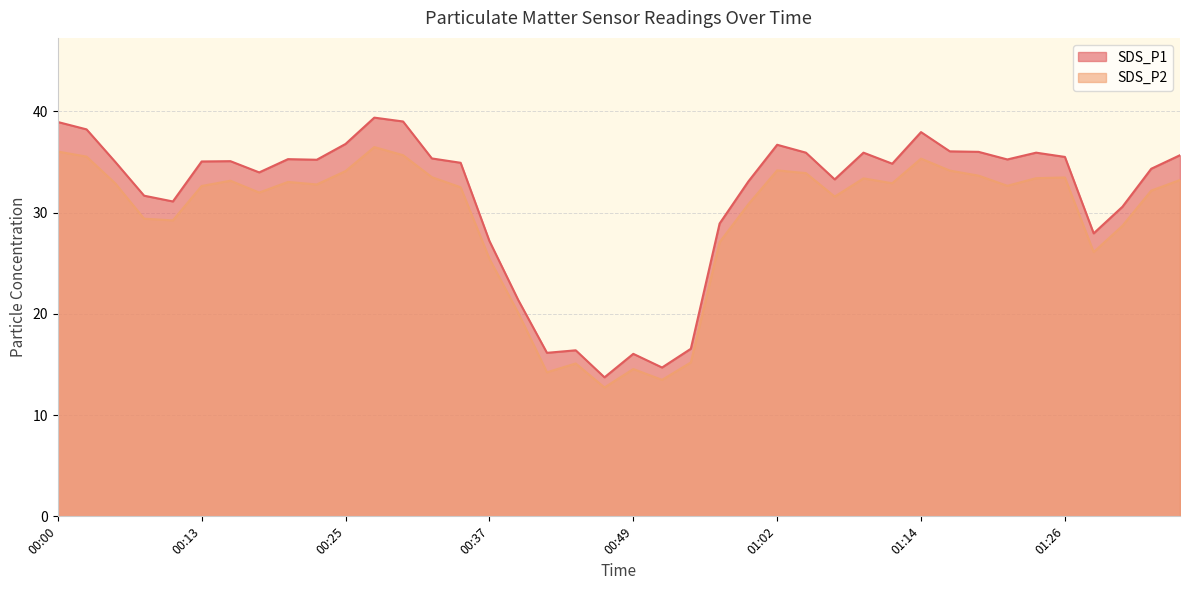

List the series in order of their peak value, lowest first.

SDS_P2, SDS_P1